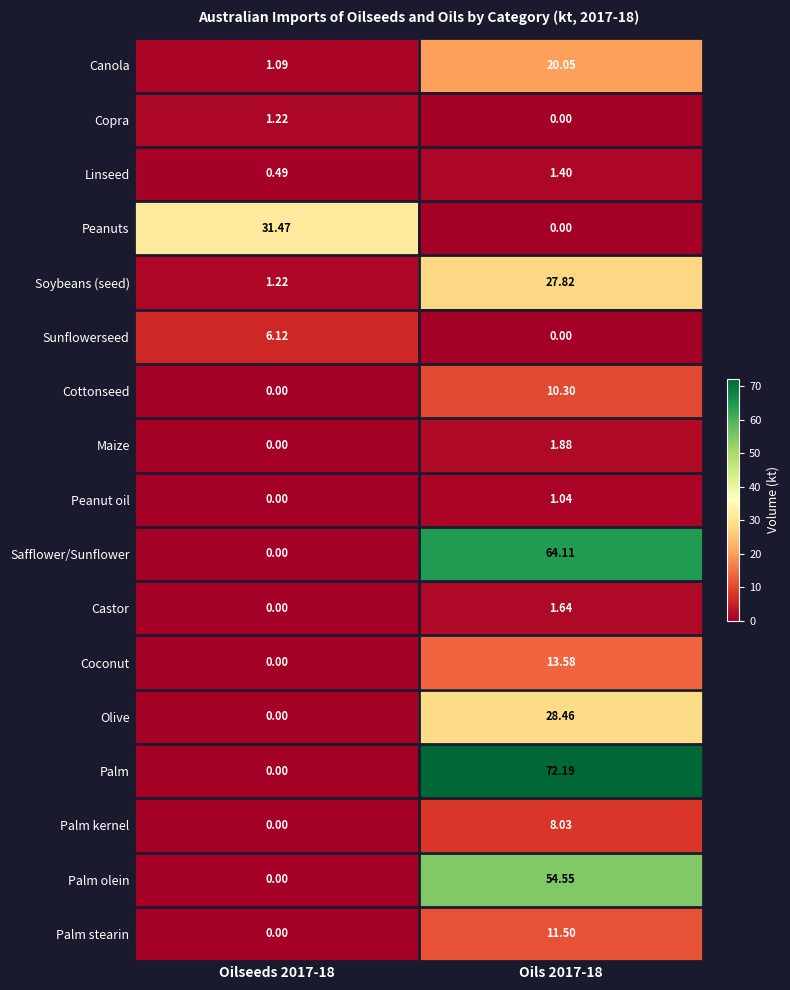

Which series has the largest total across all categories?

Palm